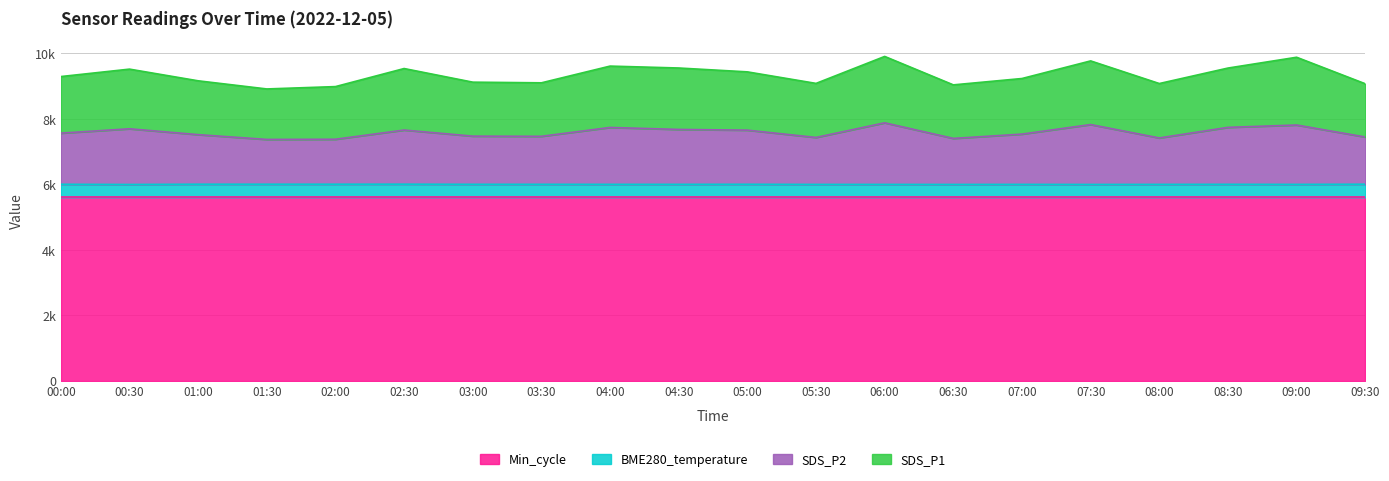

What are all the series names shown in the legend?

Min_cycle, BME280_temperature, SDS_P2, SDS_P1